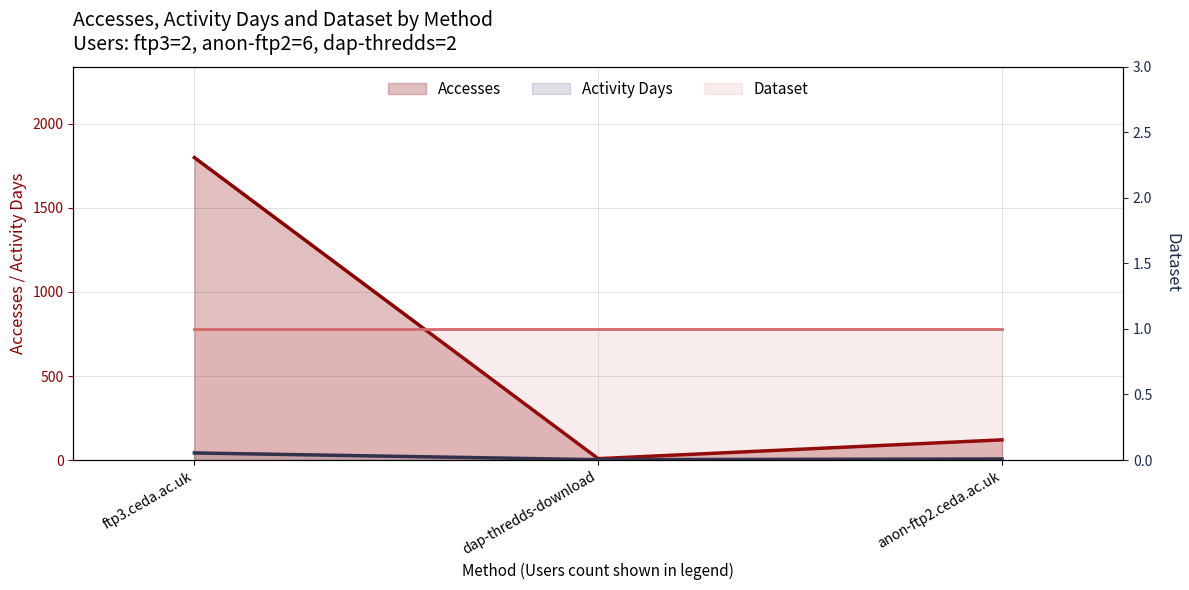

Which series has the largest total across all categories?

Accesses